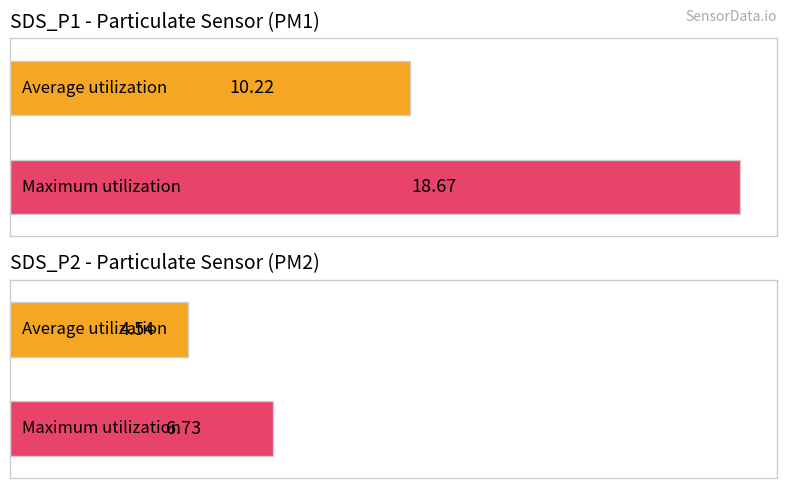

The SDS_P1 series shows 5.6 at Signal -58 (Avg SDS_P1). True or false?

False